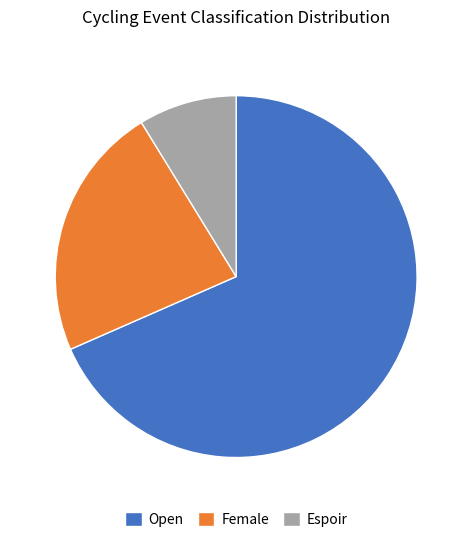

Does Open account for over 50% of the chart?

Yes